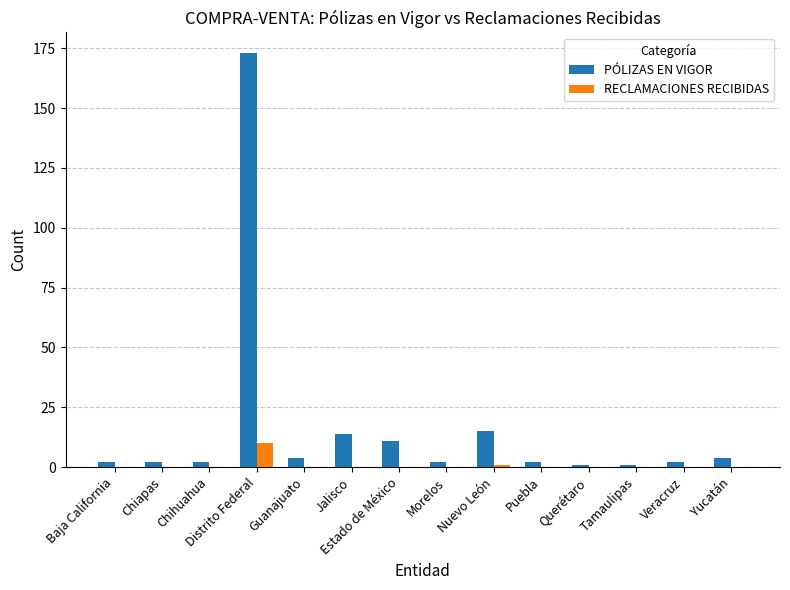

True or false: PÓLIZAS EN VIGOR has a value of 11 at Estado de México.

True